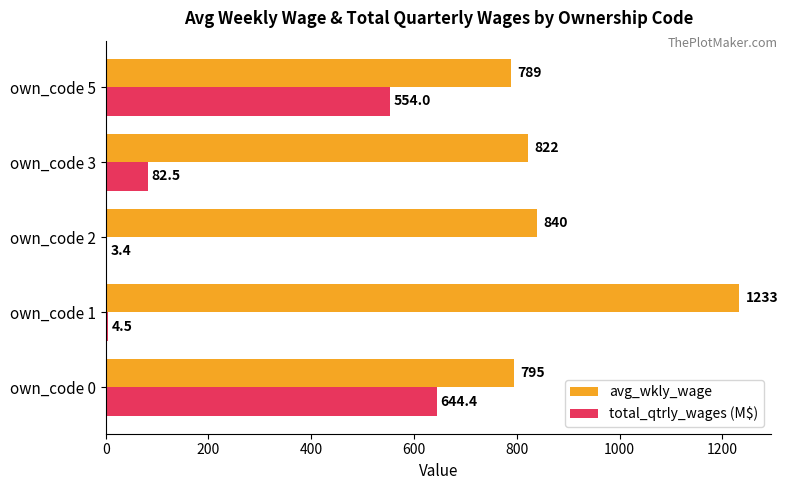

Is it true that total_qtrly_wages (M$) equals 82.5 at own_code 3?

True